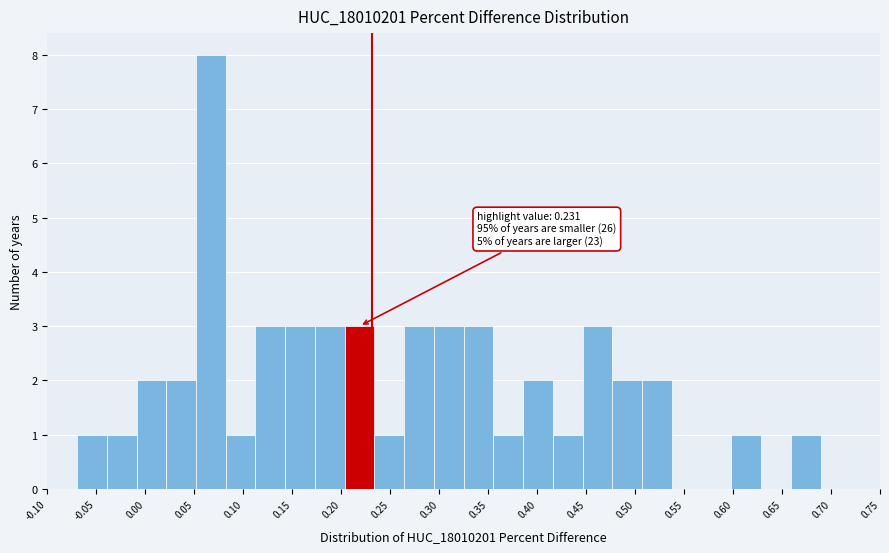

Over which range of the x-axis is the bar tallest?

0.050 to 0.080